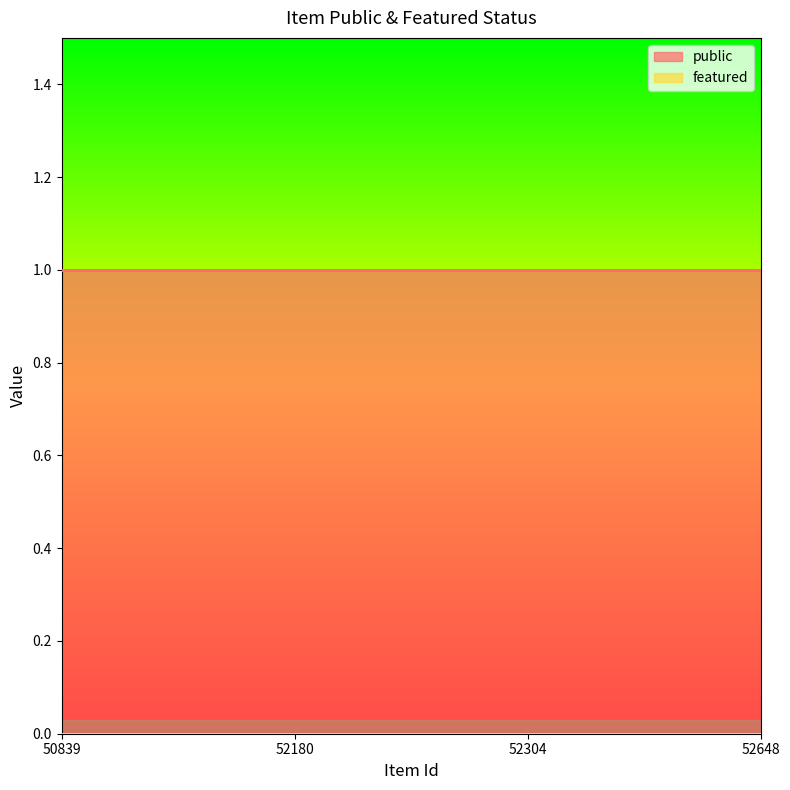

What is the greatest value displayed?

1